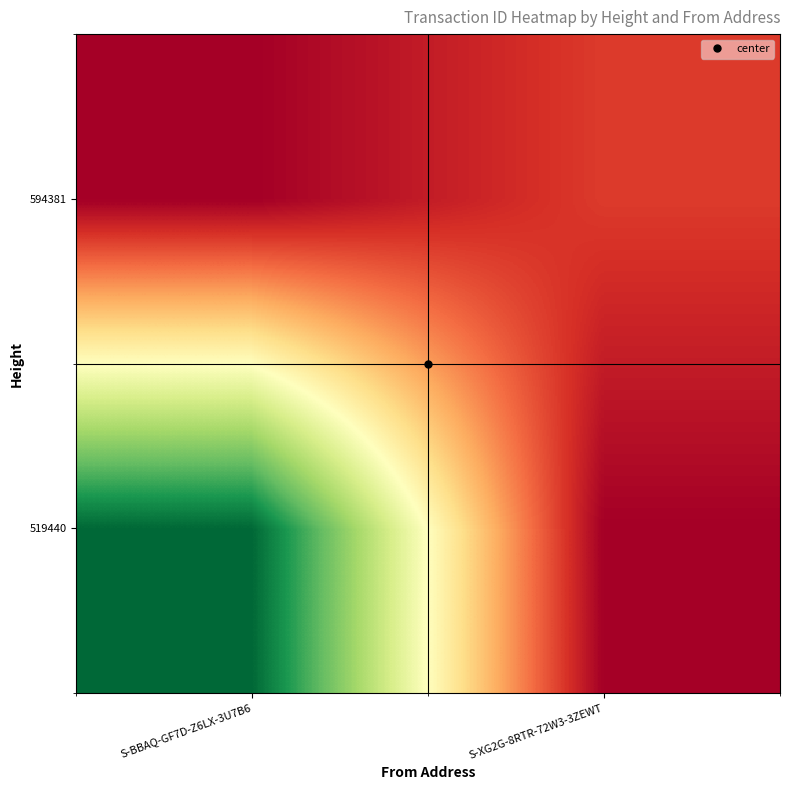

Between S-XG2G-8RTR-72W3-3ZEWT and S-BBAQ-GF7D-Z6LX-3U7B6, which is larger?

S-BBAQ-GF7D-Z6LX-3U7B6